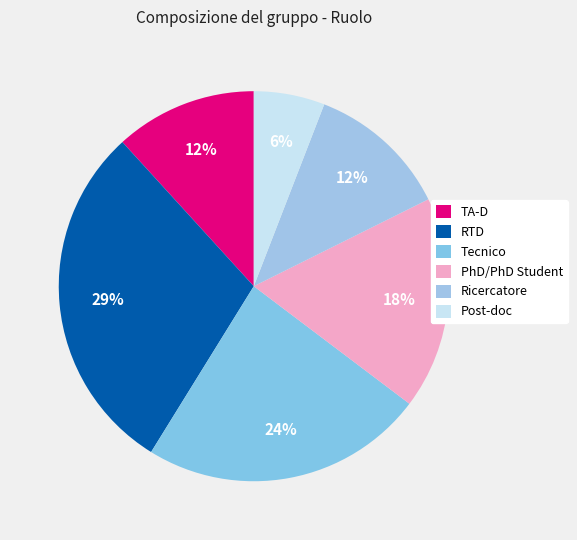

How many slices are in this pie chart?

6